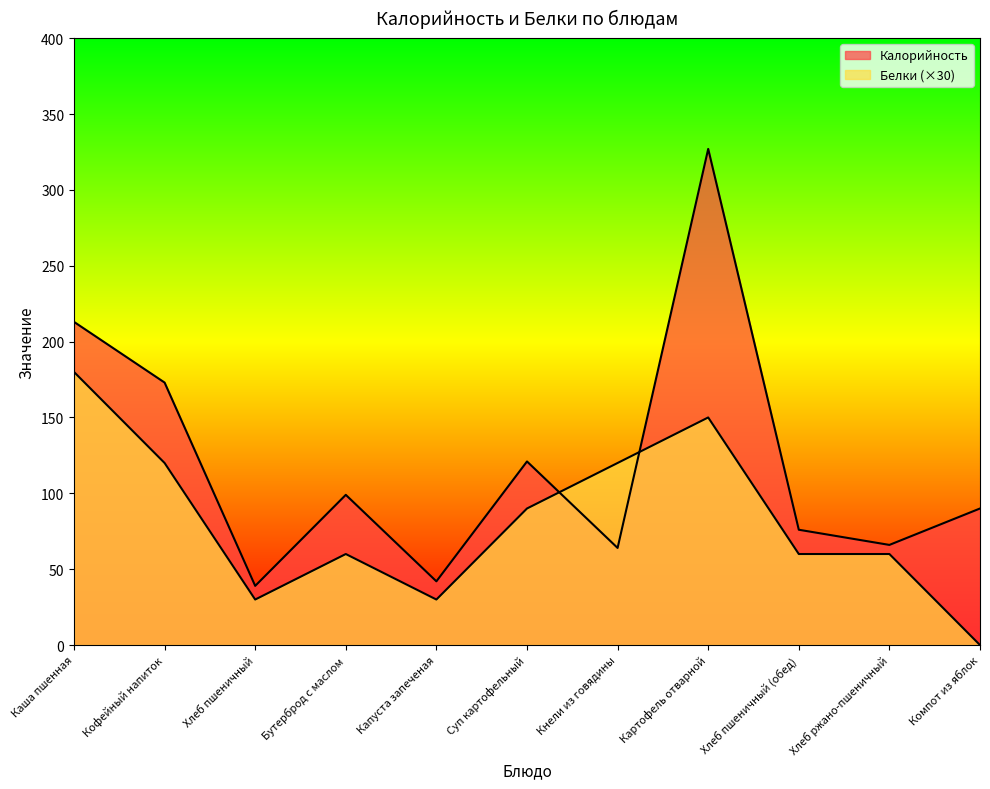

In Белки, how many points are higher than both neighbors (excluding endpoints)?

2